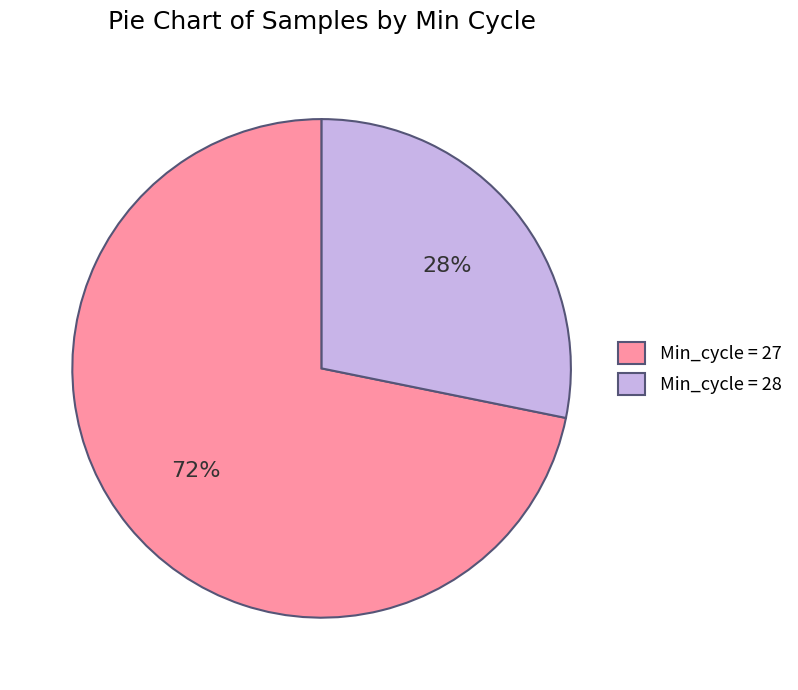

Is there a majority slice in this chart?

Yes